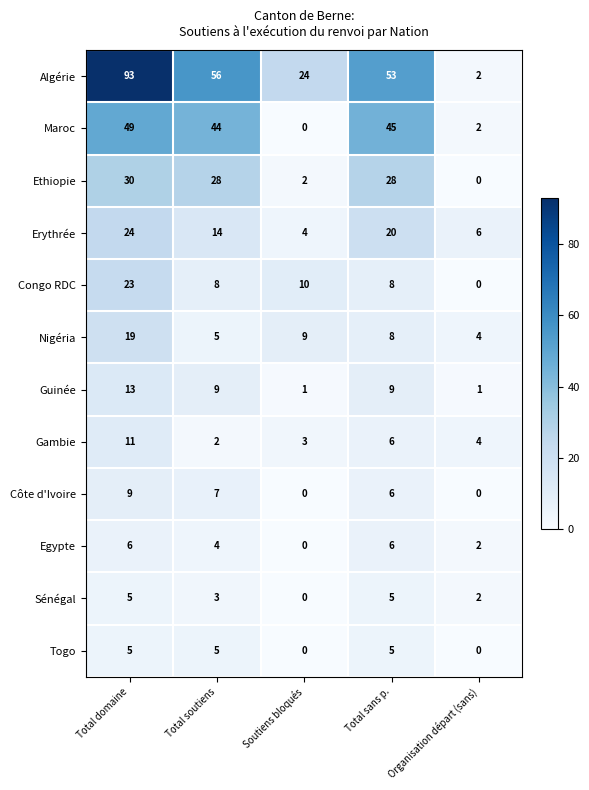

Rank the categories by Maroc value from highest to lowest.

Total domaine, Total sans p., Total soutiens, Organisation départ (sans), Soutiens bloqués